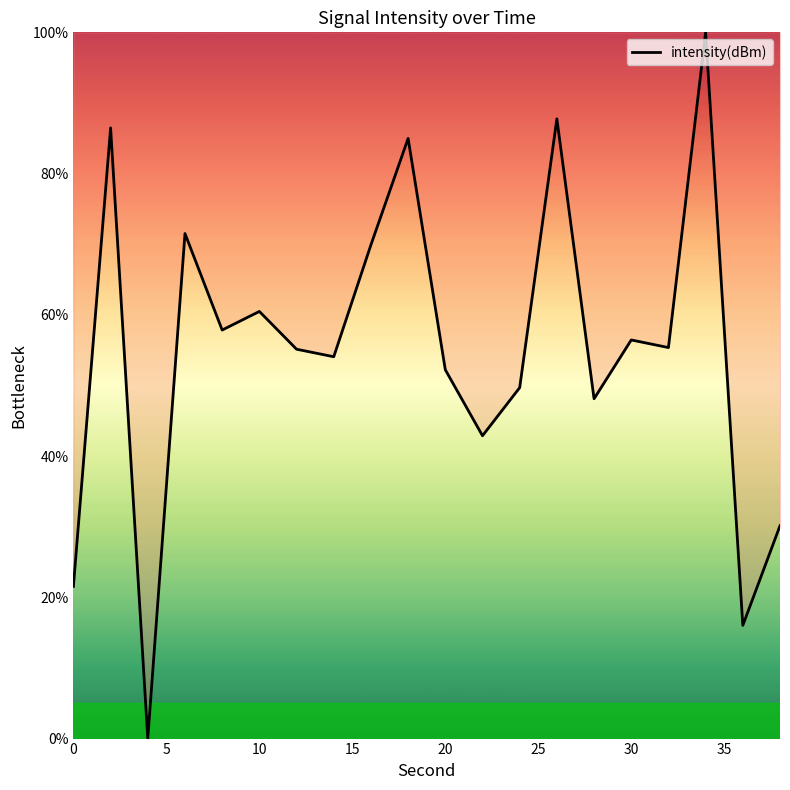

Does the chart have visible grid lines?

No